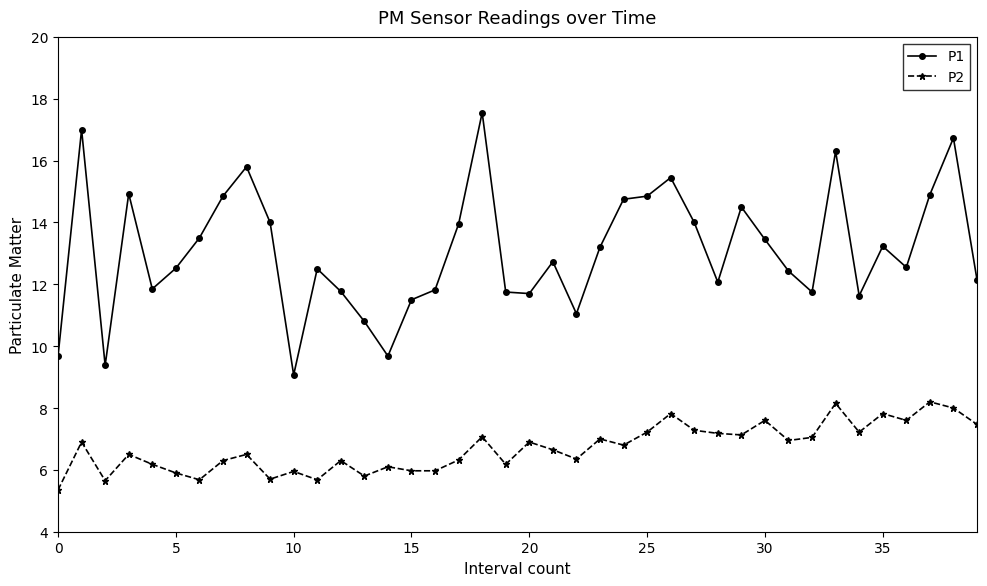

What is the value of the P1 point at the 36th from the left?

13.2